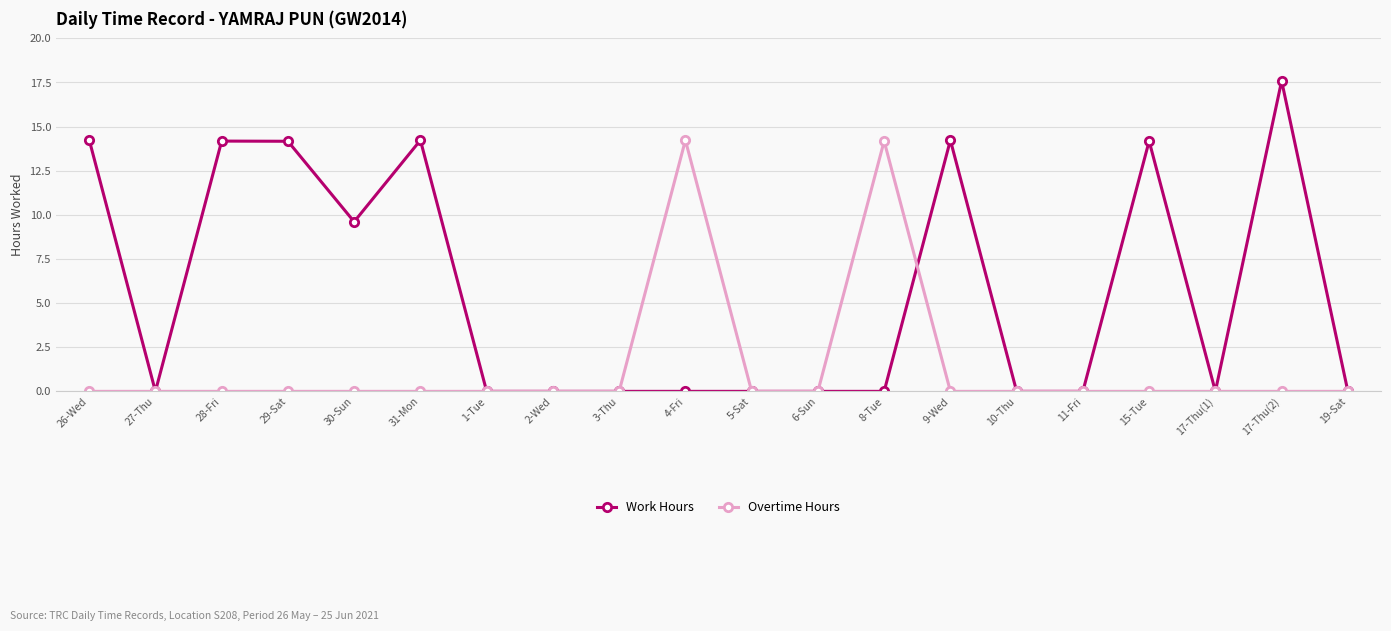

Which series changed the most between 27-Thu and 4-Fri?

Overtime Hours